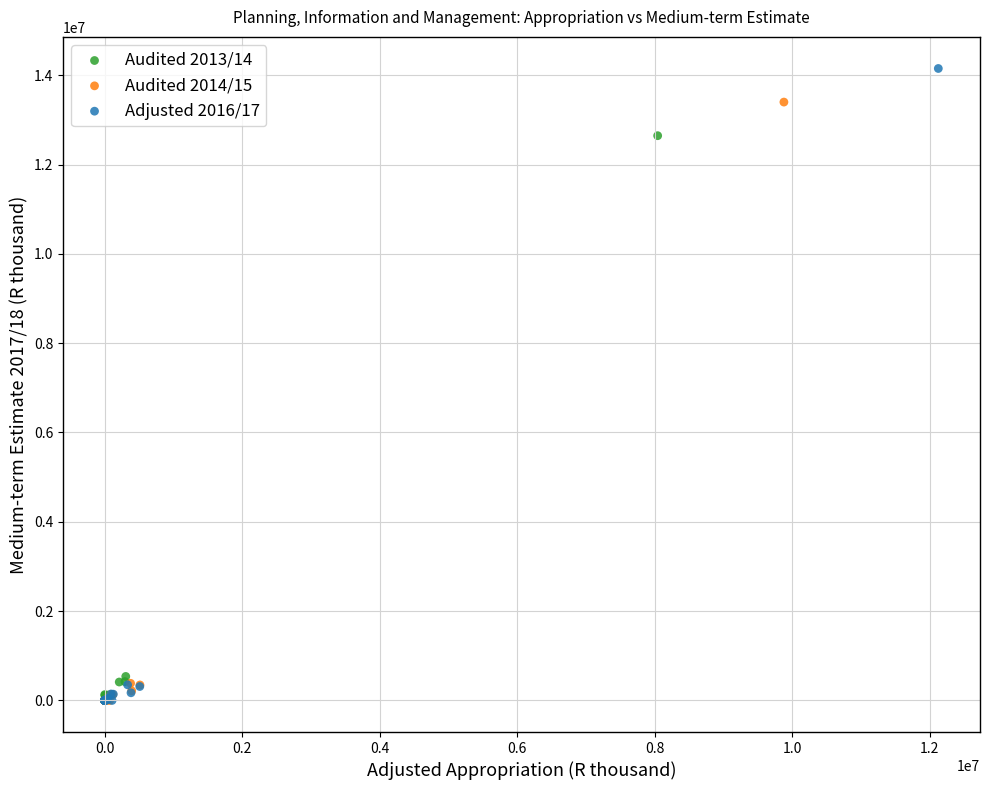

What are all the series names shown in the legend?

Audited 2013/14, Audited 2014/15, Adjusted 2016/17